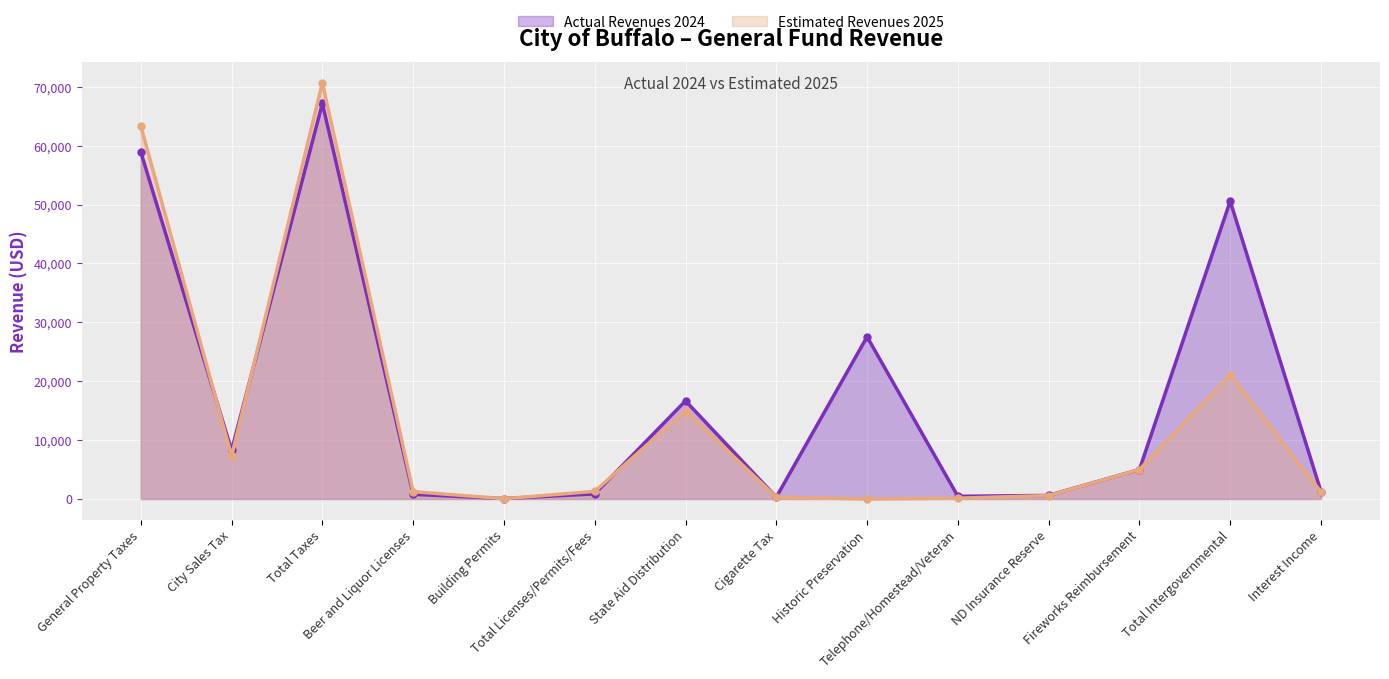

Reading left to right, transcribe all the data shown in this chart.

Actual Revenues 2024: 58932.2	8262.4	67194.6	795.2	75.0	870.2	16661.0	312.0	27556.0	457.2	608.0	5000.0	50594.3	1253.4
Estimated Revenues 2025: 63369.0	7300.0	70669.0	1250.0	50.0	1300.0	15000.0	300.0	0.0	142.6	582.0	5000.0	21024.6	1200.0